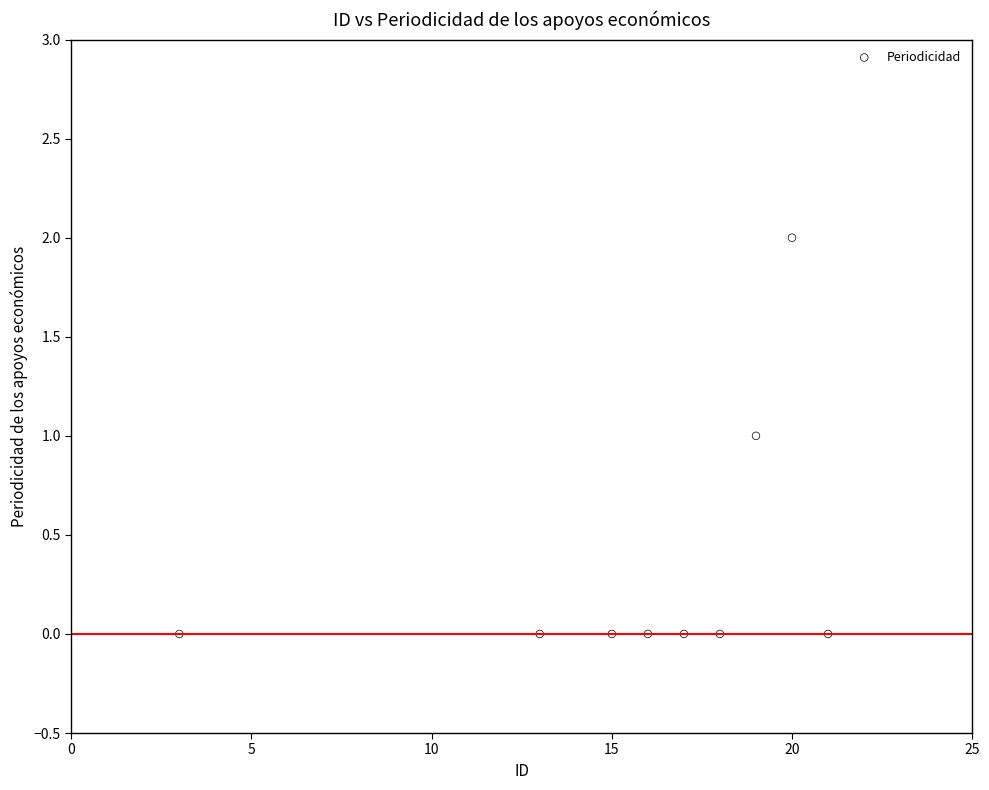

What is the average X value?

16